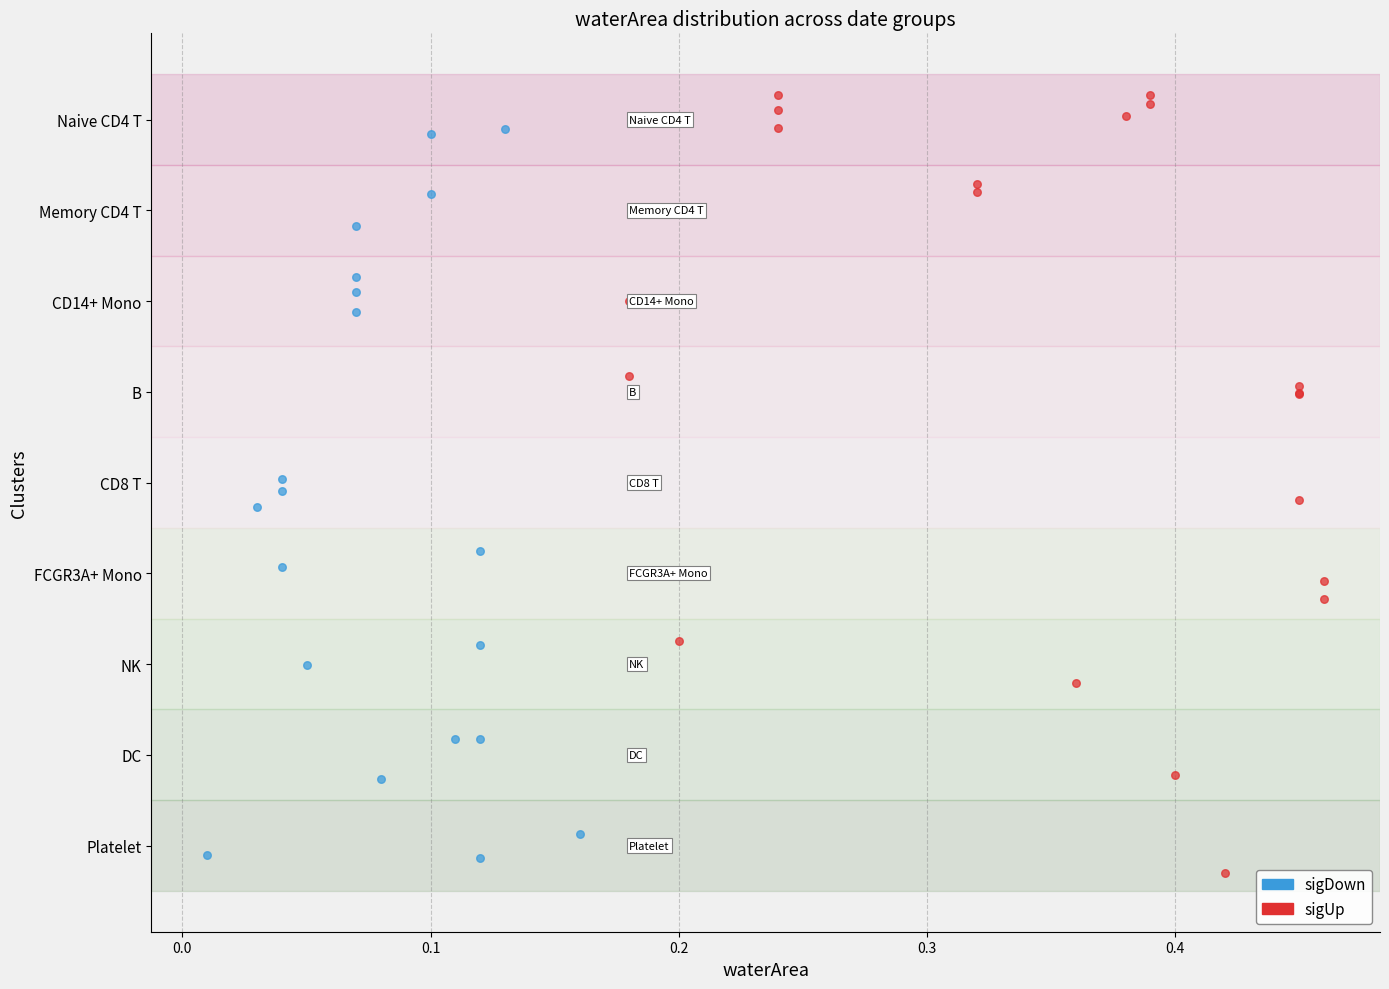

What are all the series names shown in the legend?

sigDown, sigUp